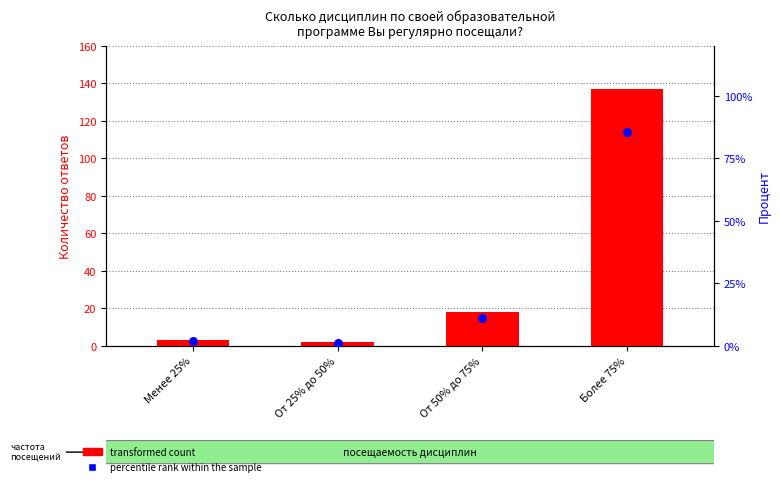

Is the value of percentile rank within the sample at От 25% до 50% greater than the value of transformed count at От 50% до 75%?

No